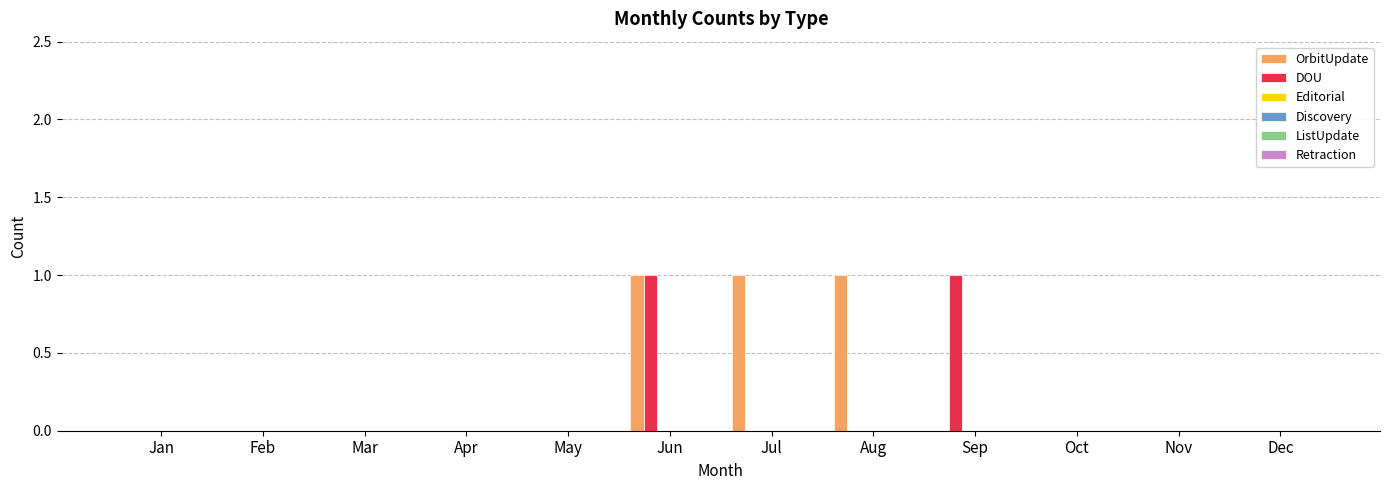

How many series are shown in this chart?

2